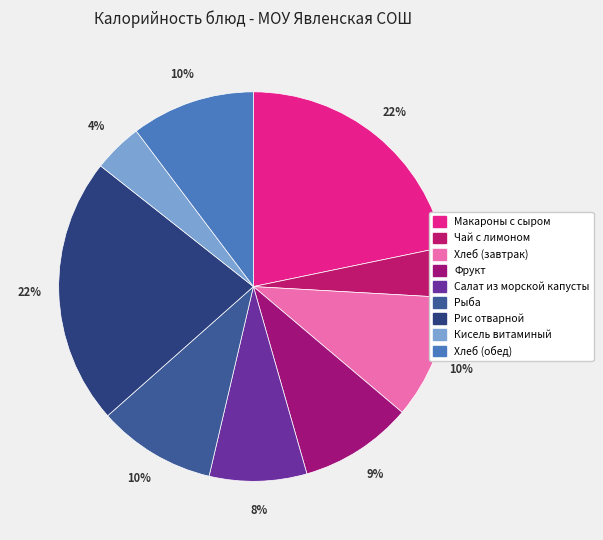

Is it true that Салат из морской капусты is 8% of the pie?

True